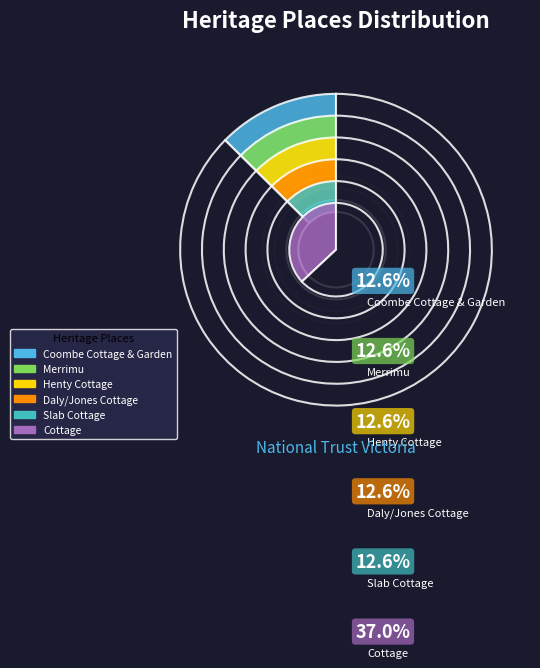

Which slice is the largest?

Cottage